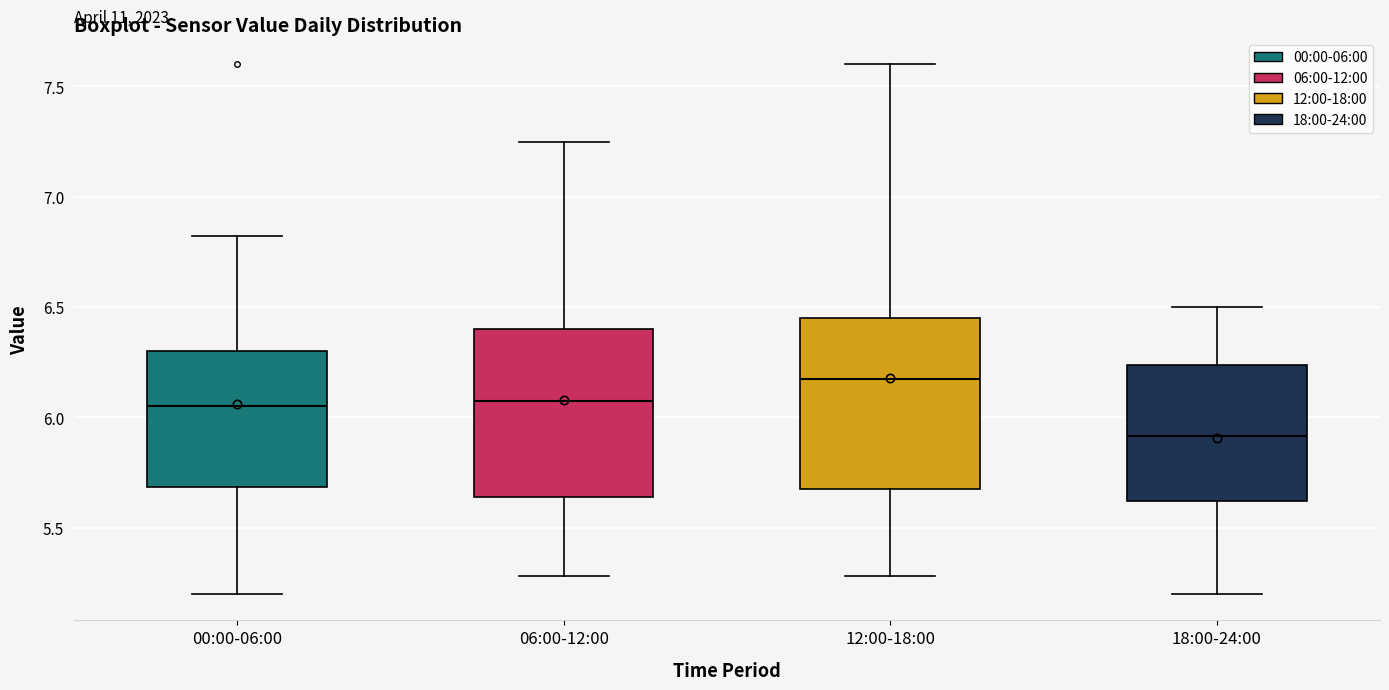

Reading left to right, read every box against the y-axis: the position of its median line, the range the box covers, and the ends of its whiskers. The values are not printed on the chart, so give them approximately, as read against the axis.

00:00-06:00: median 6.05, box 5.70 to 6.30, whiskers 5.20 to 6.80
06:00-12:00: median 6.10, box 5.65 to 6.40, whiskers 5.30 to 7.25
12:00-18:00: median 6.20, box 5.70 to 6.45, whiskers 5.30 to 7.60
18:00-24:00: median 5.90, box 5.60 to 6.25, whiskers 5.20 to 6.50